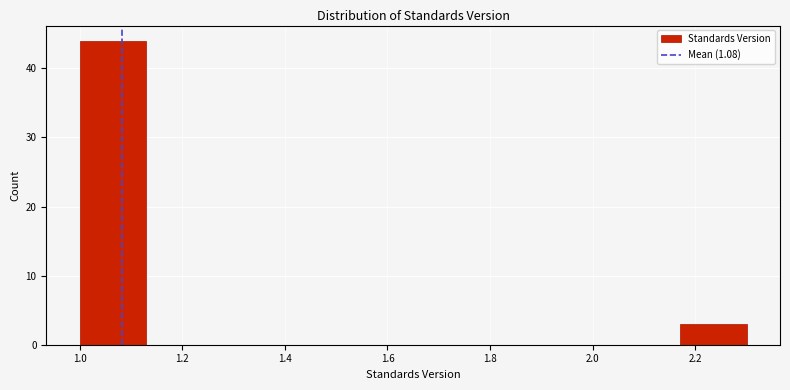

Over which range of the x-axis is the bar tallest?

1.00 to 1.13